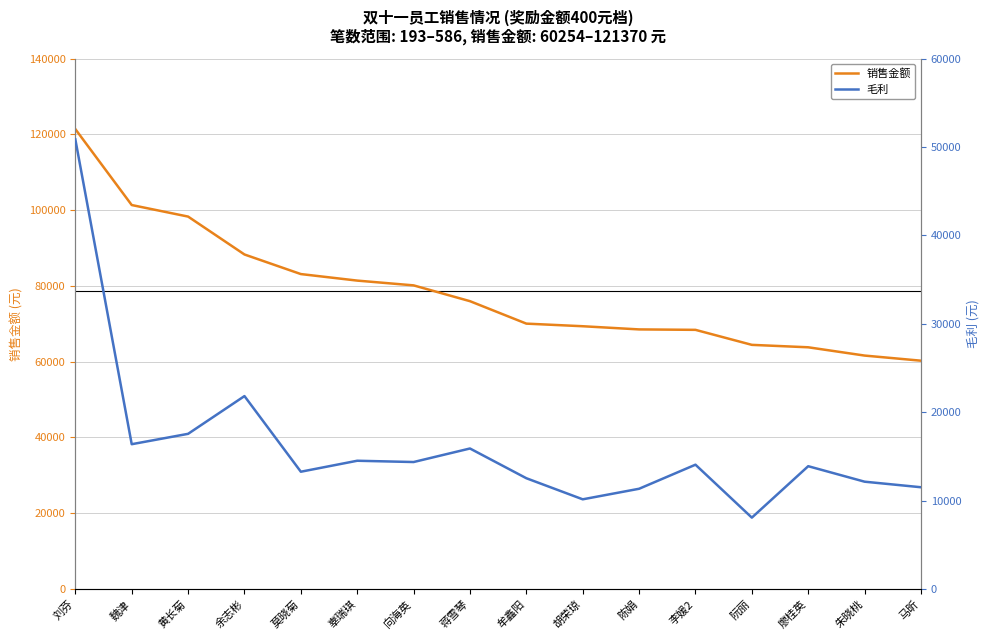

At which label does 销售金额 reach its peak?

刘芬